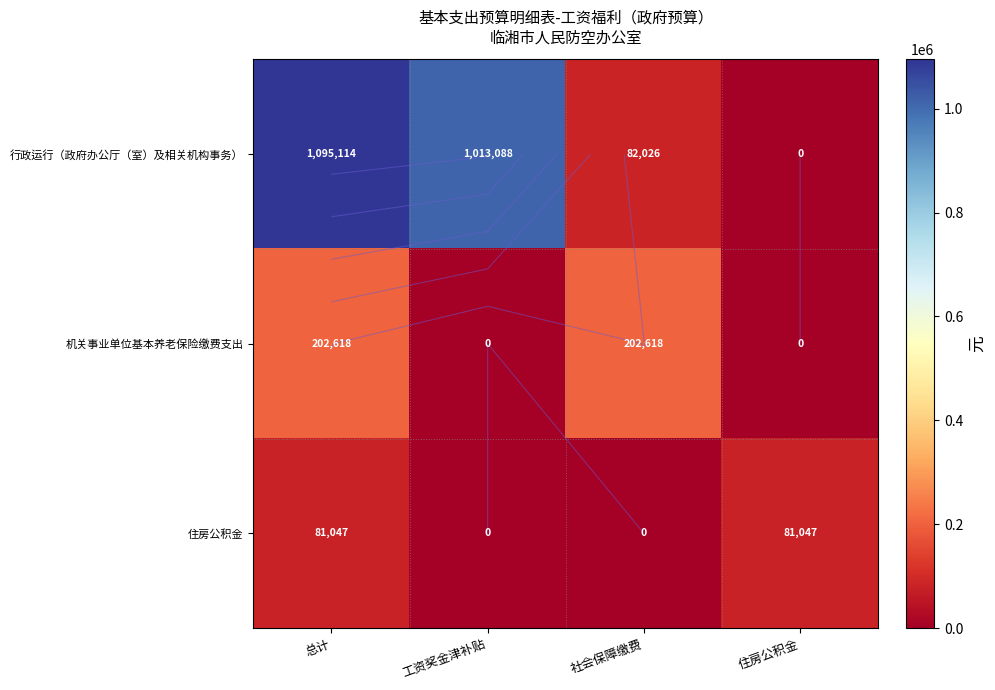

At how many categories does at least one series exceed 246238?

2